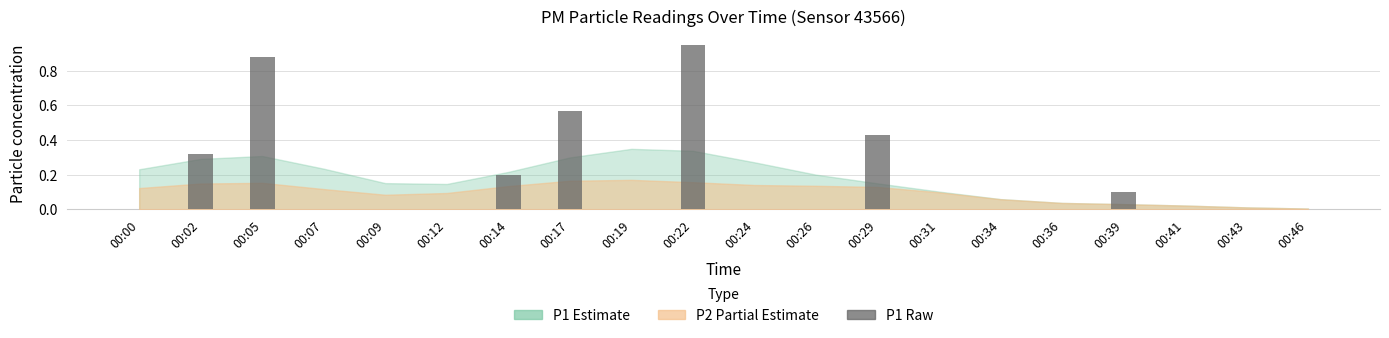

The value at 00:09 is 0.0. True or false?

True